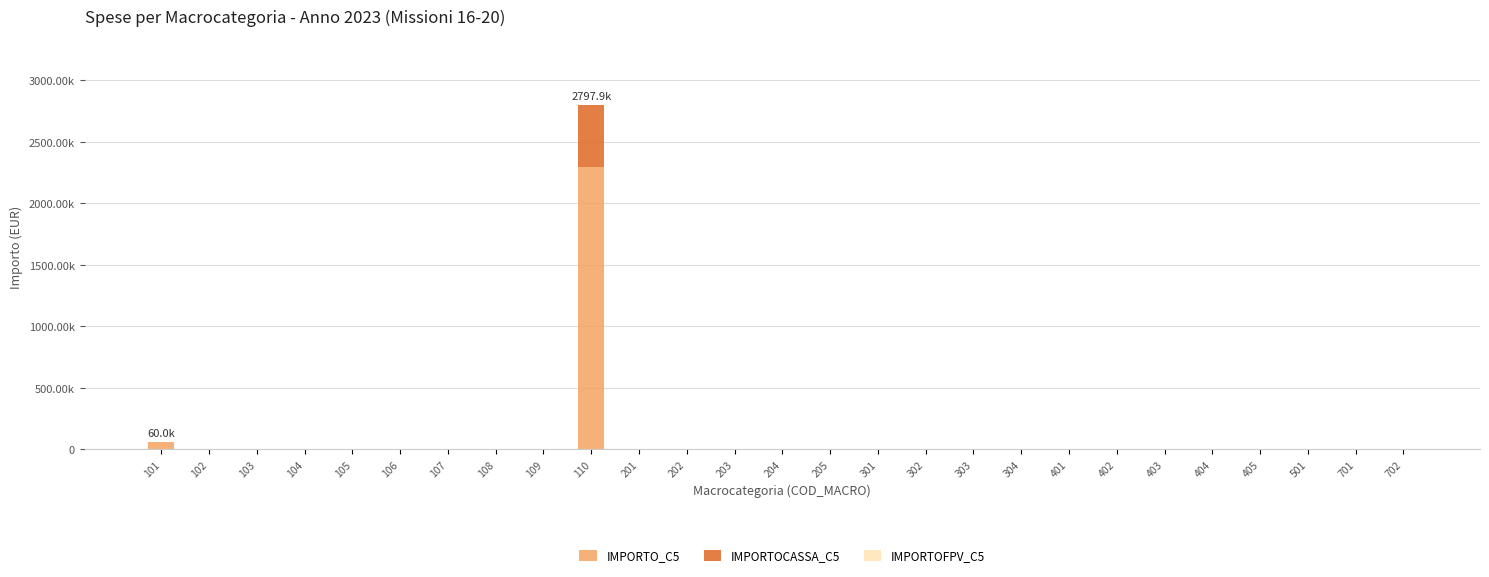

Are the bars horizontal?

No